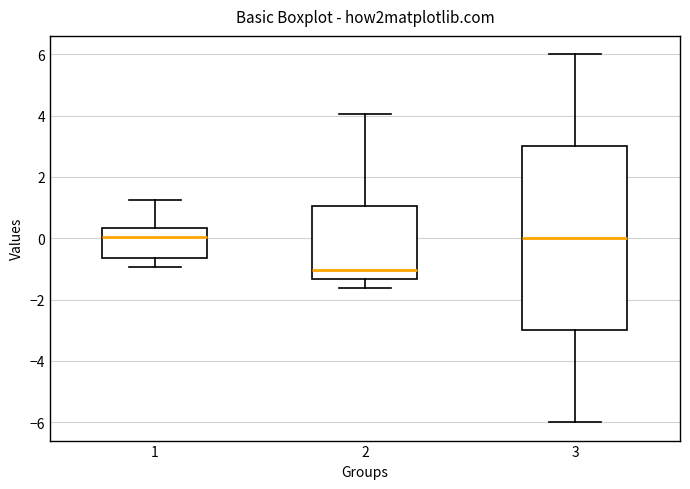

Reading left to right, read every box against the y-axis: the position of its median line, the range the box covers, and the ends of its whiskers. The values are not printed on the chart, so give them approximately, as read against the axis.

1: median 0.0, box -0.6 to 0.4, whiskers -1.0 to 1.2
2: median -1.0, box -1.4 to 1.0, whiskers -1.6 to 4.0
3: median 0.0, box -3.0 to 3.0, whiskers -6.0 to 6.0